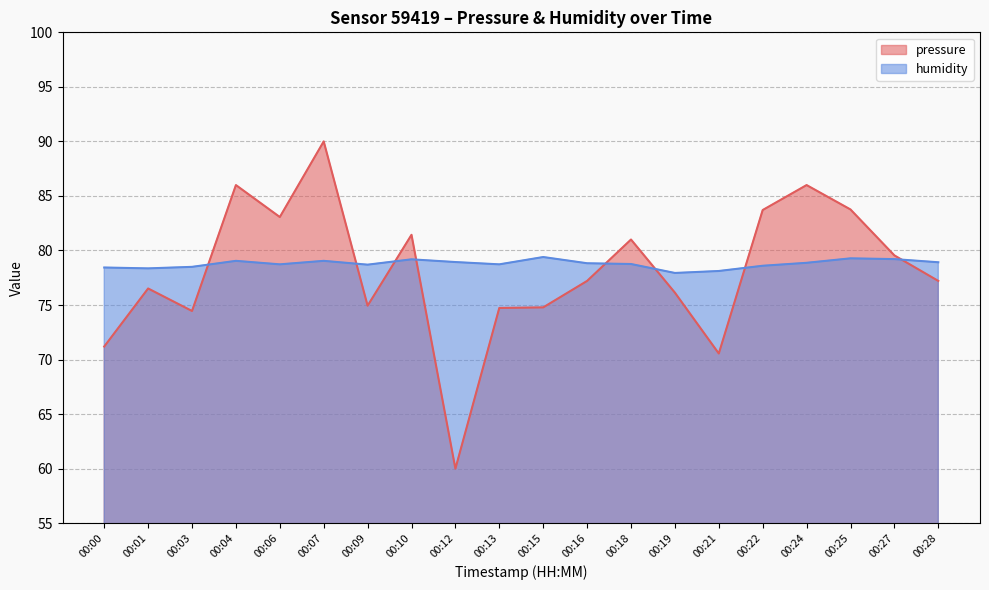

The humidity series shows 25.7 at 00:00. True or false?

False